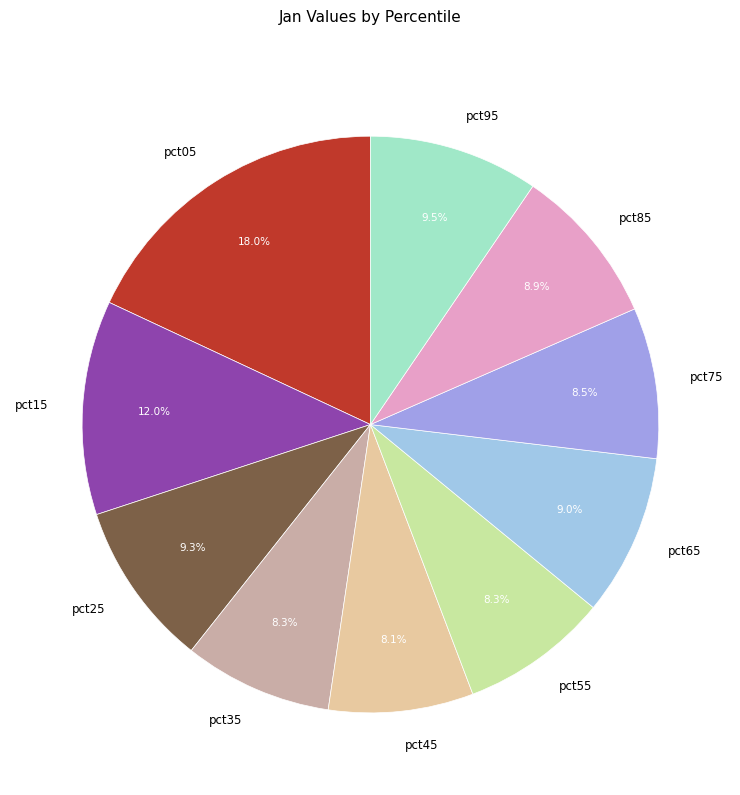

What is the largest slice in the pie chart?

pct05